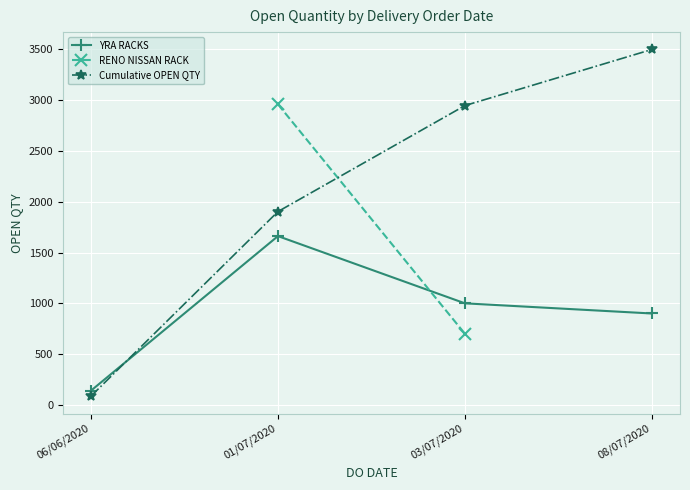

What is the value of the Cumulative OPEN QTY point at the 2nd from the left?

1903.5